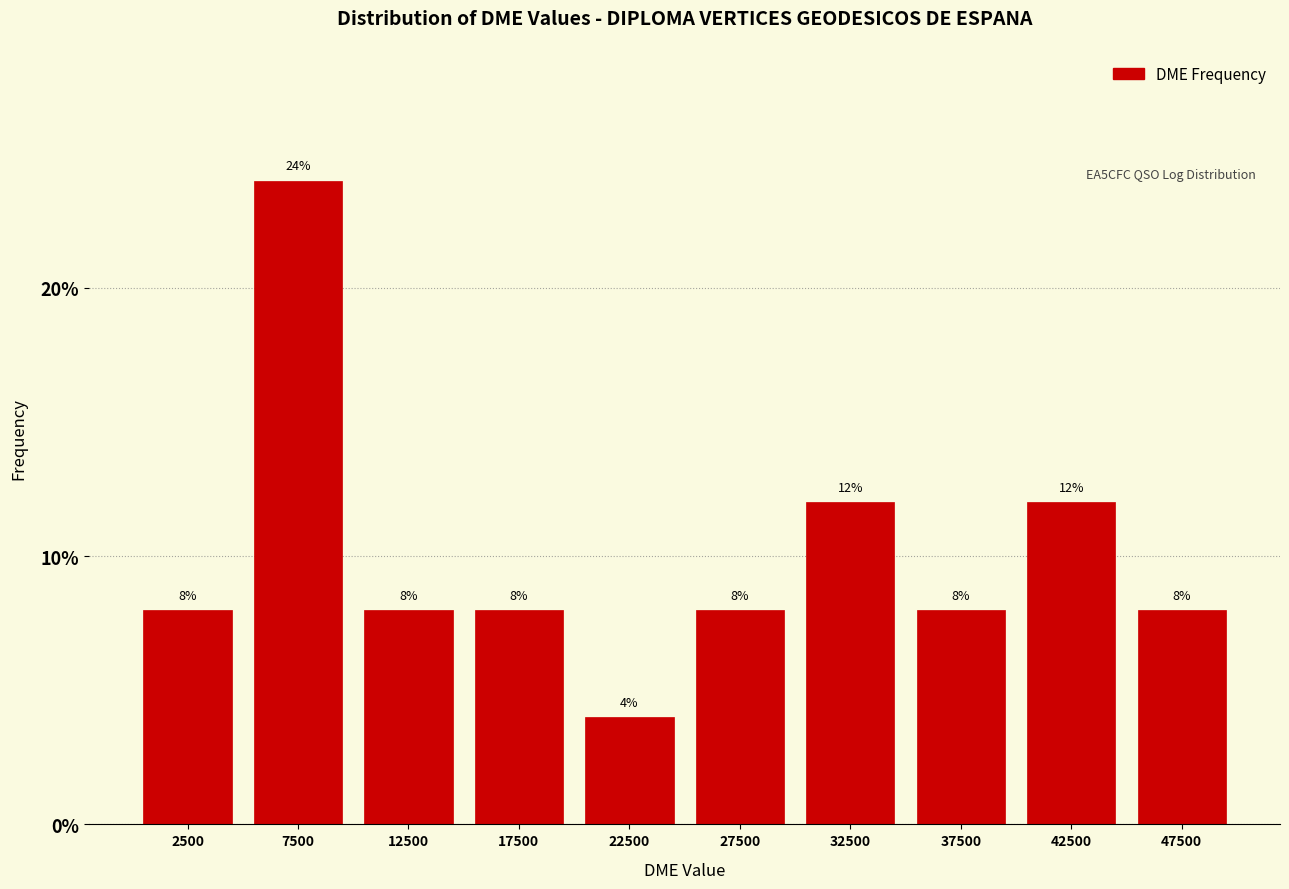

Reading left to right, list every bar in this chart as the range it spans on the x-axis followed by its height.

0 to 5000: 8
5000 to 10000: 24
10000 to 15000: 8
15000 to 20000: 8
20000 to 25000: 4
25000 to 30000: 8
30000 to 35000: 12
35000 to 40000: 8
40000 to 45000: 12
45000 to 50000: 8